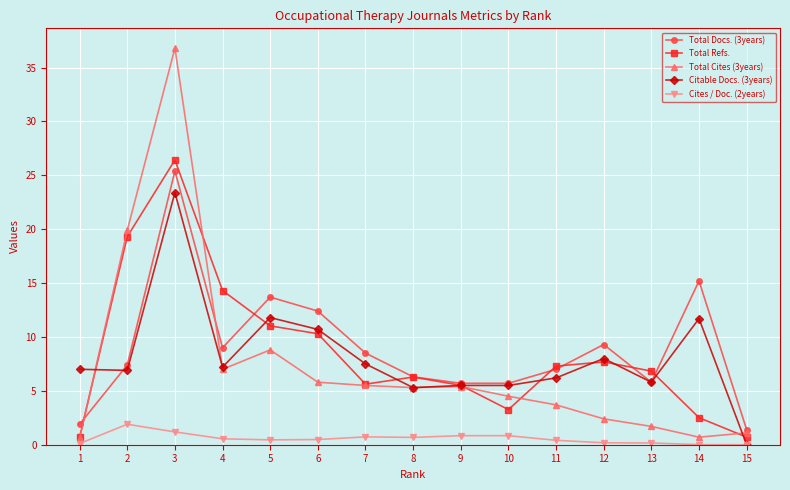

What is the highest value of the Citable Docs. (3years) series?

23.4